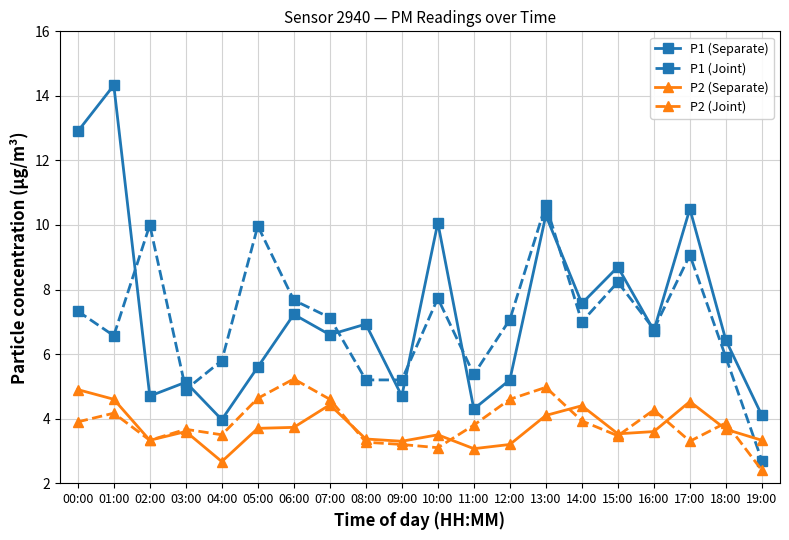

What is the label of the 19th point from the left?

18:00